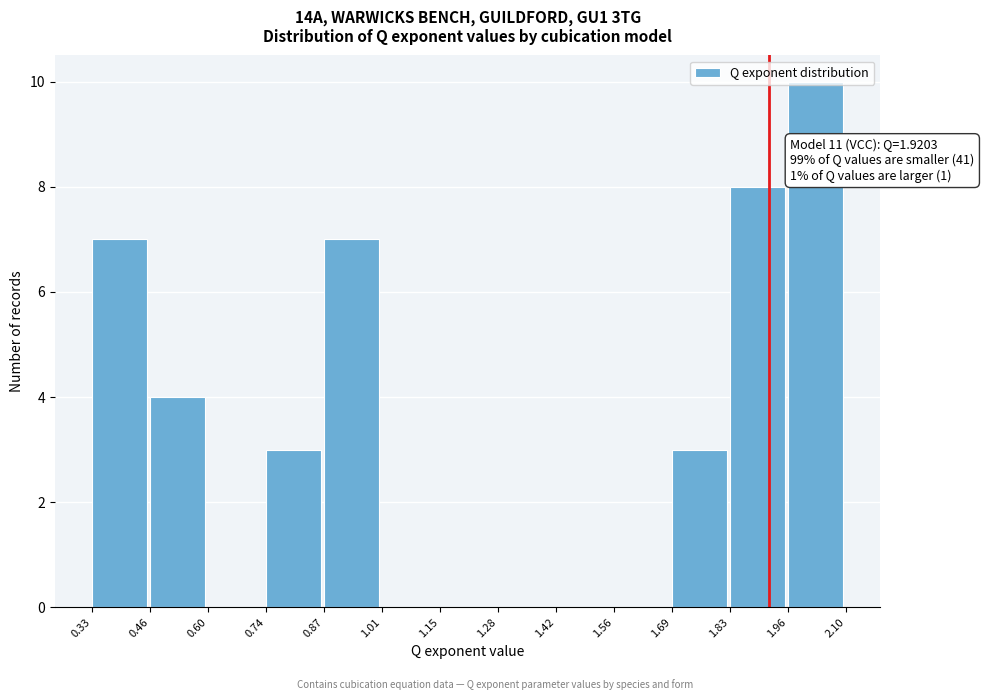

Over which range of the x-axis is the bar tallest?

1.96 to 2.10